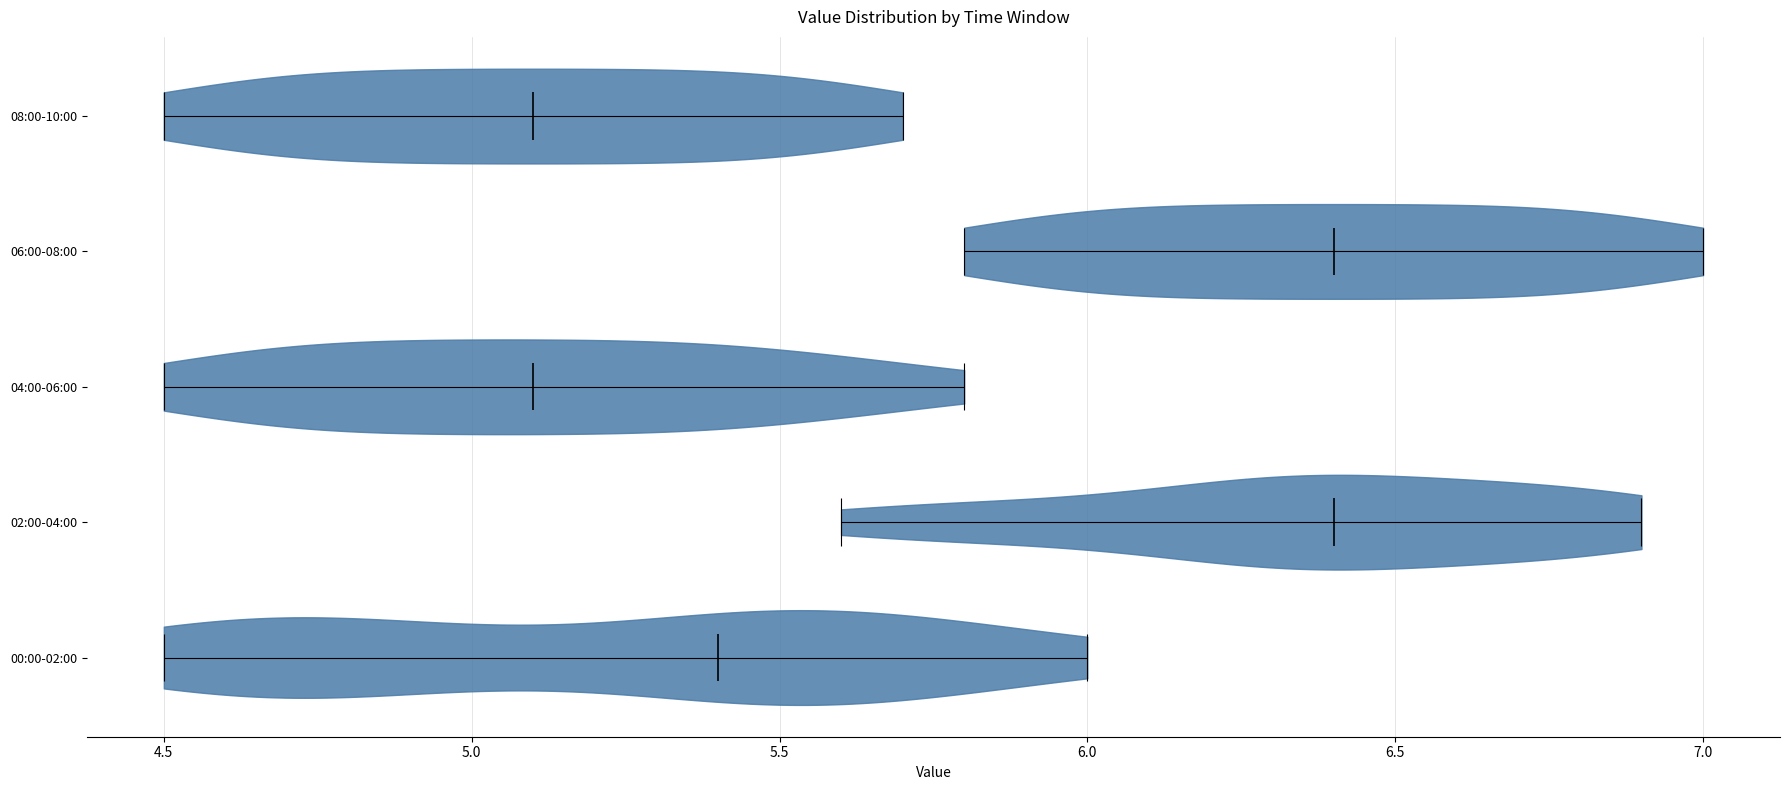

Reading bottom to top, read every violin against the x-axis: where its median line is, and the lowest and highest points it reaches. The values are not printed on the chart, so give them approximately, as read against the axis.

00:00-02:00: median line 5.4, lowest point 4.5, highest point 6.0
02:00-04:00: median line 6.4, lowest point 5.6, highest point 6.9
04:00-06:00: median line 5.1, lowest point 4.5, highest point 5.8
06:00-08:00: median line 6.4, lowest point 5.8, highest point 7.0
08:00-10:00: median line 5.1, lowest point 4.5, highest point 5.7